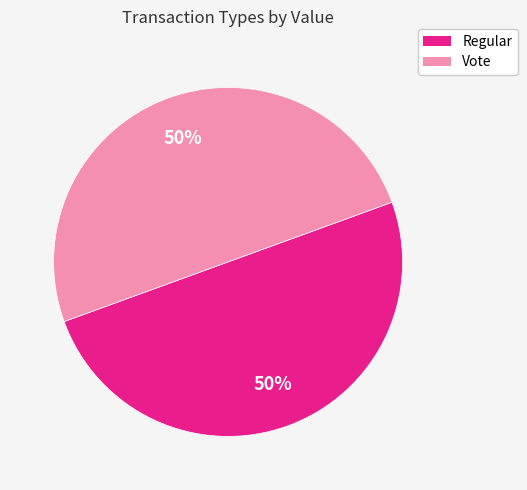

To the nearest percent, what percentage of the pie is Regular?

50%